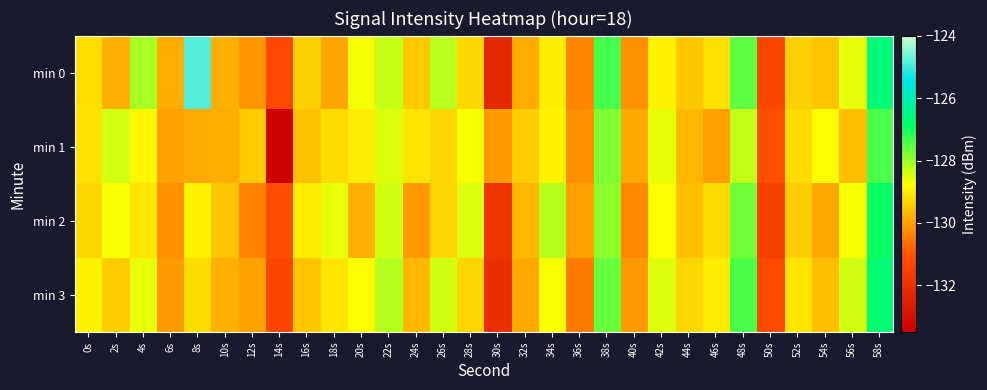

Reading right to left, list all the values displayed in this chart.

min 0: 58s=-126.6	56s=-128.6	54s=-129.5	52s=-129.3	50s=-131.3	48s=-127.5	46s=-129.2	44s=-129.5	42s=-128.9	40s=-130.2	38s=-127.4	36s=-130.4	34s=-129.0	32s=-129.9	30s=-132.3	28s=-129.3	26s=-128.2	24s=-129.4	22s=-128.3	20s=-128.7	18s=-130.0	16s=-129.4	14s=-131.2	12s=-130.1	10s=-129.8	8s=-124.9	6s=-129.8	4s=-128.1	2s=-129.8	0s=-129.2
min 1: 58s=-127.4	56s=-129.6	54s=-128.8	52s=-129.2	50s=-131.1	48s=-128.3	46s=-130.0	44s=-129.7	42s=-128.6	40s=-129.9	38s=-127.8	36s=-130.2	34s=-128.9	32s=-129.4	30s=-130.1	28s=-128.7	26s=-129.3	24s=-129.1	22s=-128.5	20s=-129.0	18s=-129.2	16s=-129.6	14s=-133.5	12s=-129.4	10s=-129.8	8s=-129.9	6s=-130.0	4s=-128.8	2s=-128.4	0s=-129.1
min 2: 58s=-126.9	56s=-128.7	54s=-129.9	52s=-129.4	50s=-131.5	48s=-127.7	46s=-129.2	44s=-129.6	42s=-128.8	40s=-130.3	38s=-127.9	36s=-130.0	34s=-128.2	32s=-129.7	30s=-131.9	28s=-128.5	26s=-129.3	24s=-130.1	22s=-128.4	20s=-129.8	18s=-128.6	16s=-129.0	14s=-131.1	12s=-130.4	10s=-129.5	8s=-128.9	6s=-130.2	4s=-129.1	2s=-128.7	0s=-129.3
min 3: 58s=-126.7	56s=-128.4	54s=-129.6	52s=-129.1	50s=-131.2	48s=-127.4	46s=-129.0	44s=-129.3	42s=-128.5	40s=-130.1	38s=-127.6	36s=-130.5	34s=-128.7	32s=-129.9	30s=-132.0	28s=-129.3	26s=-128.4	24s=-129.7	22s=-128.2	20s=-128.8	18s=-129.1	16s=-129.5	14s=-131.3	12s=-130.0	10s=-129.8	8s=-129.2	6s=-130.1	4s=-128.6	2s=-129.4	0s=-128.9